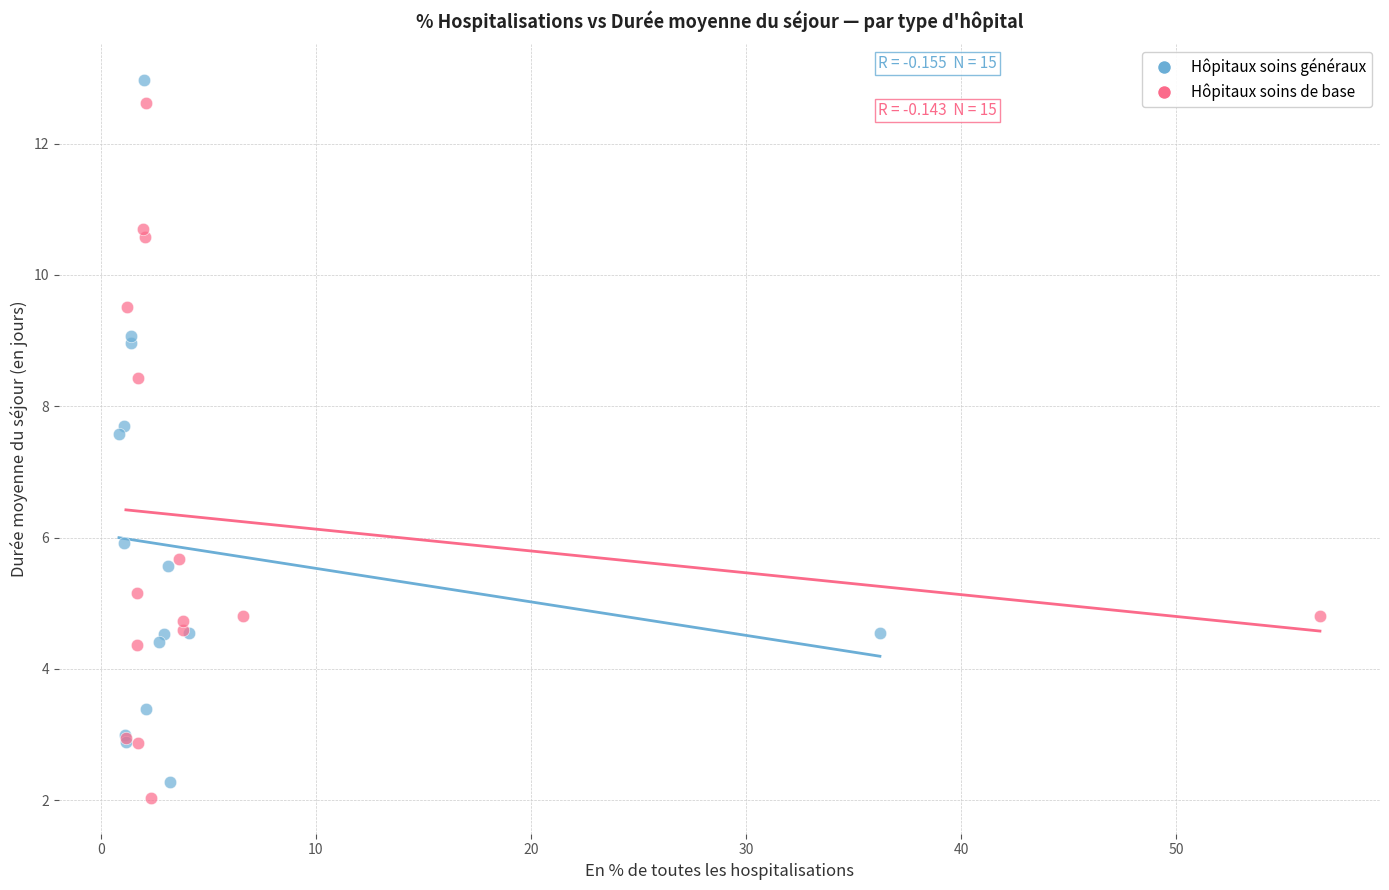

Which series has the largest Y range (max minus min)?

Hôpitaux soins généraux